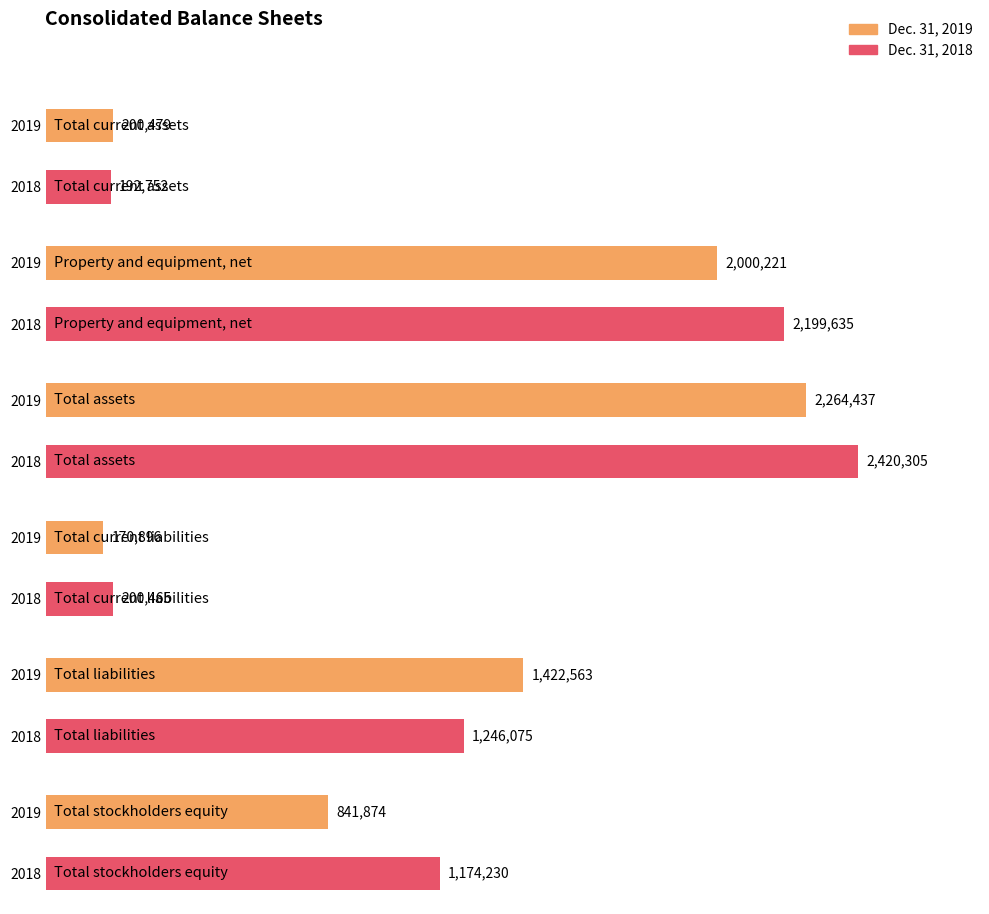

The Dec. 31, 2018 series shows 200465 at Total current liabilities. True or false?

True